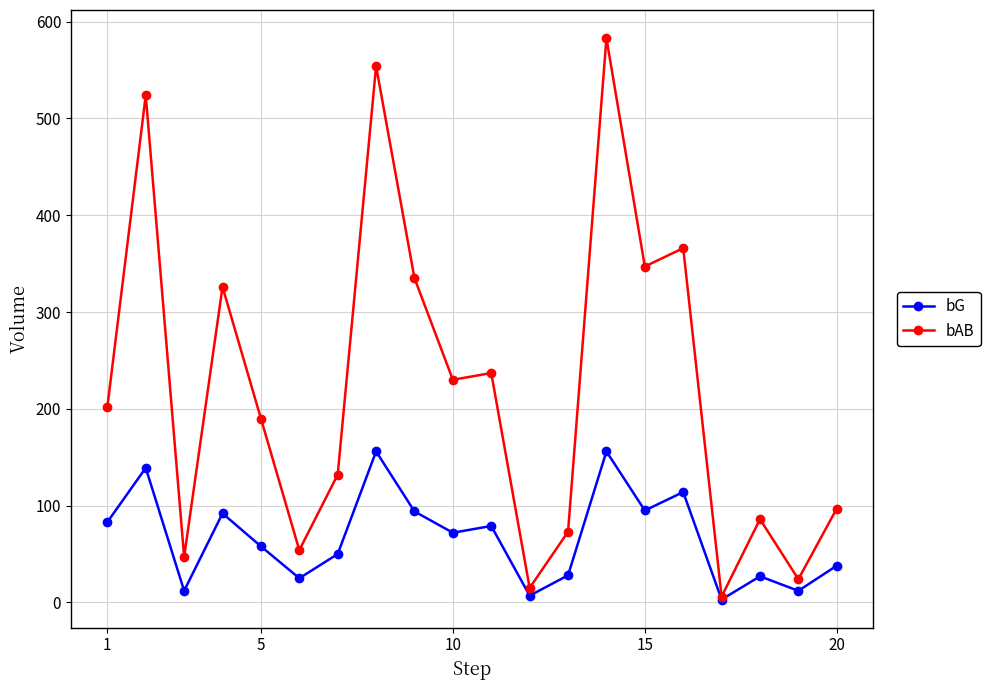

Rank the series by their maximum value, from highest to lowest.

bAB, bG